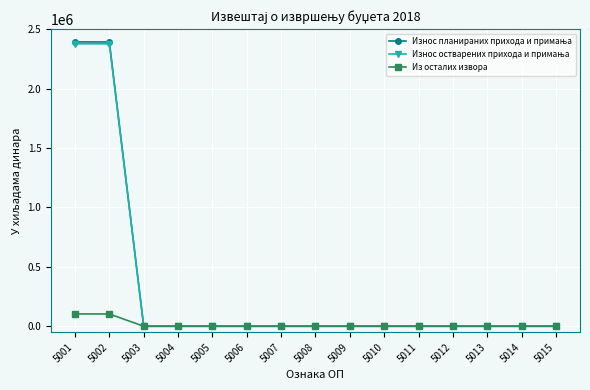

Which category has the lowest value across all series?

5003